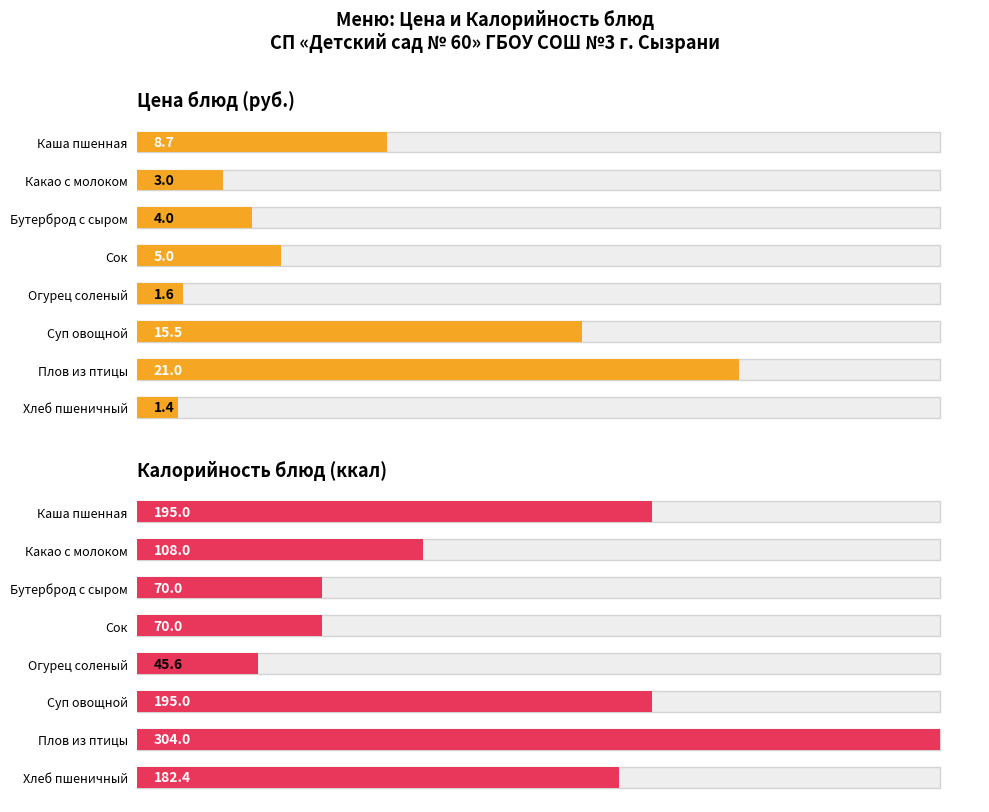

What are all the series names shown in the legend?

Цена блюд (руб.), Калорийность блюд (ккал)